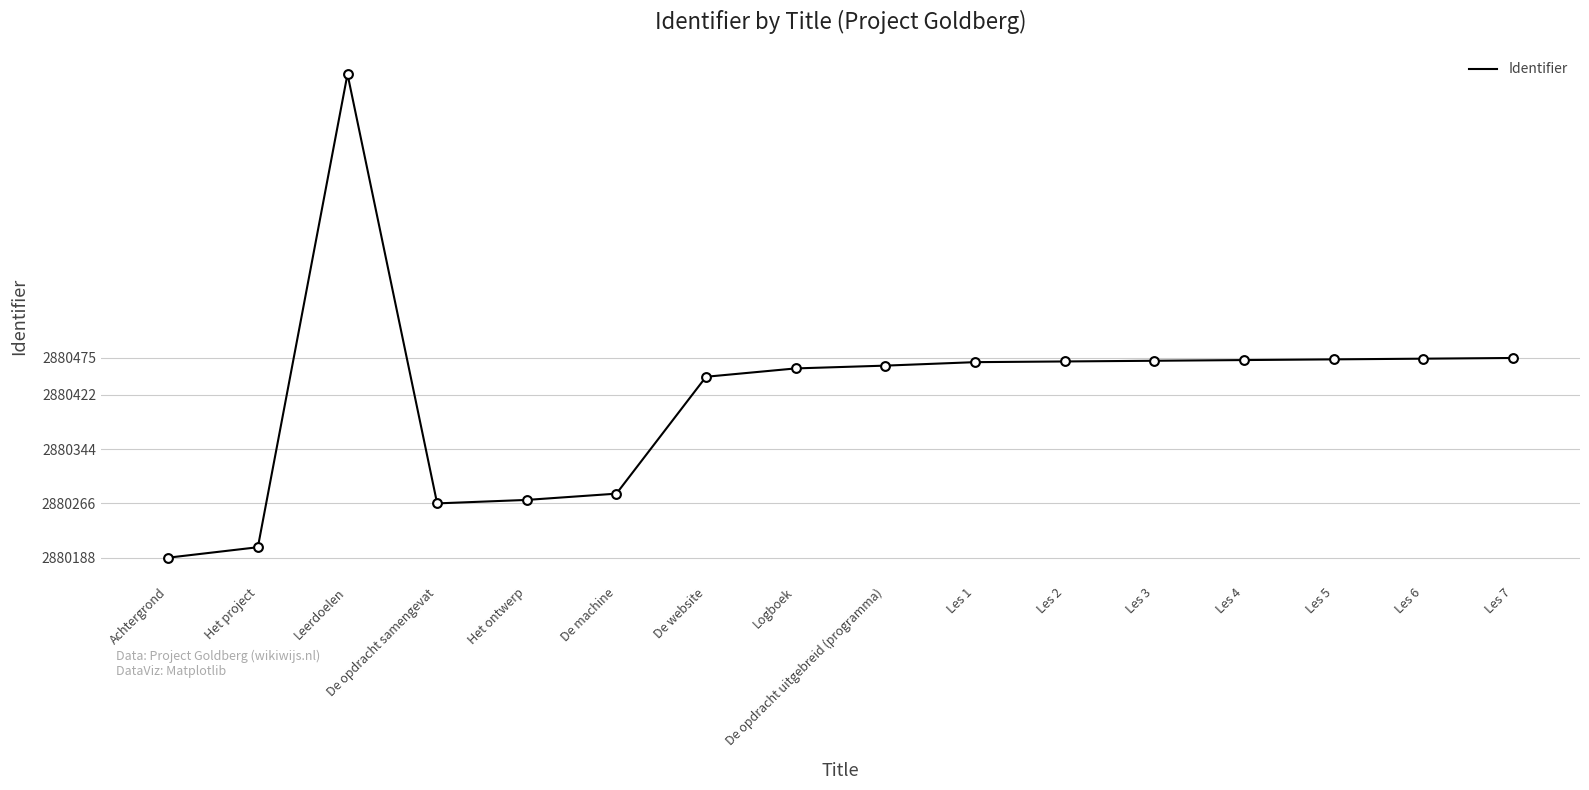

Approximately how many times larger is the value at Les 1 compared to Les 7?

1.0